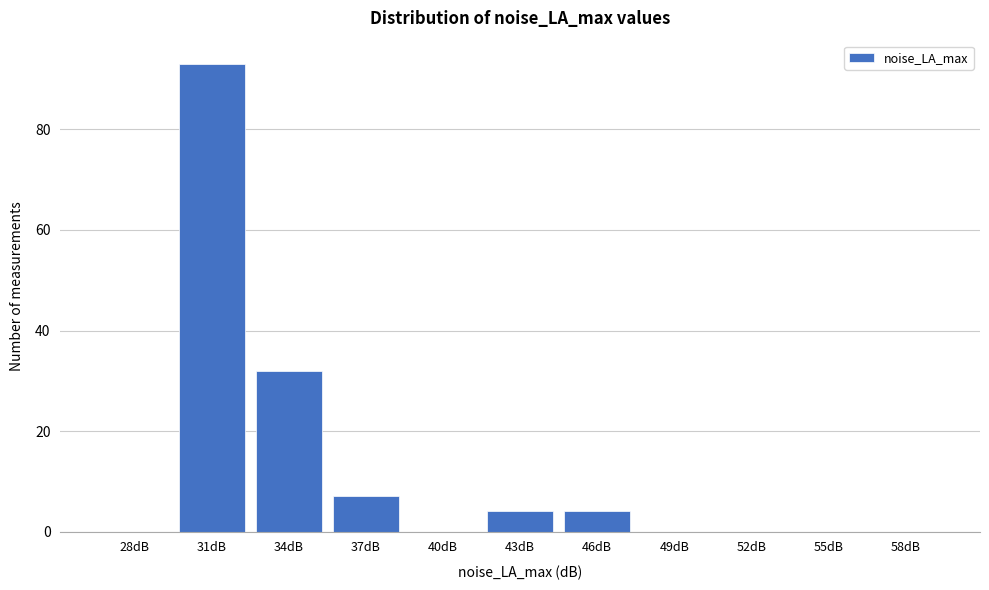

Reading left to right, extract all data points from this chart.

28dB=0	31dB=93	34dB=32	37dB=7	40dB=0	43dB=4	46dB=4	49dB=0	52dB=0	55dB=0	58dB=0